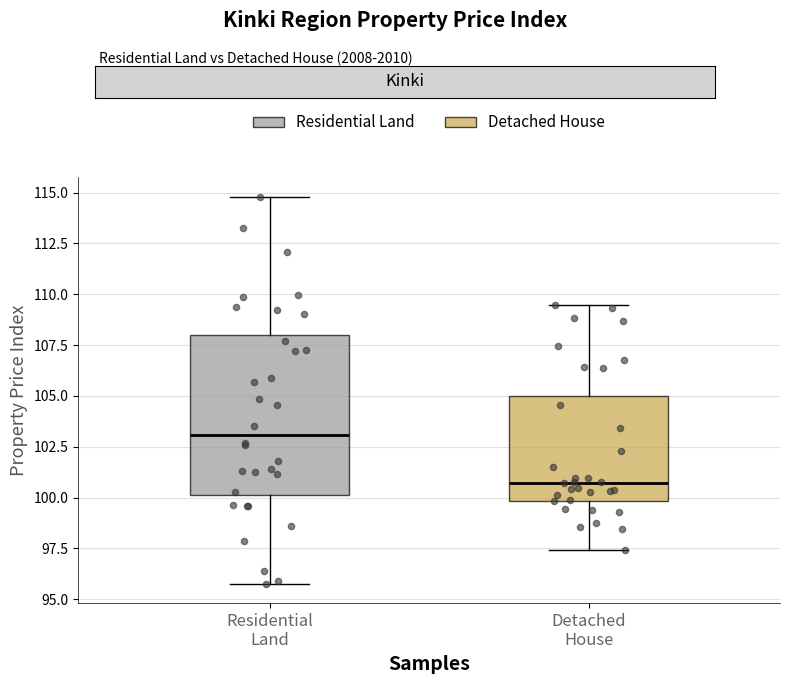

Comparing the boxes themselves (not the whiskers), which one is the tallest?

Residential Land